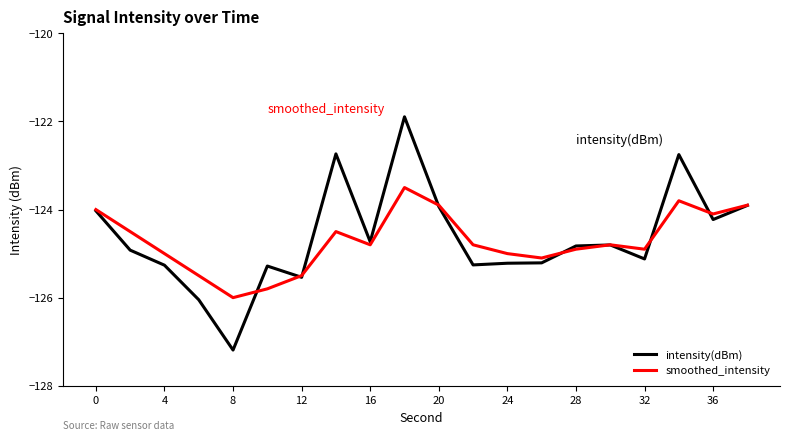

Which series has the largest range (max minus min)?

intensity(dBm)